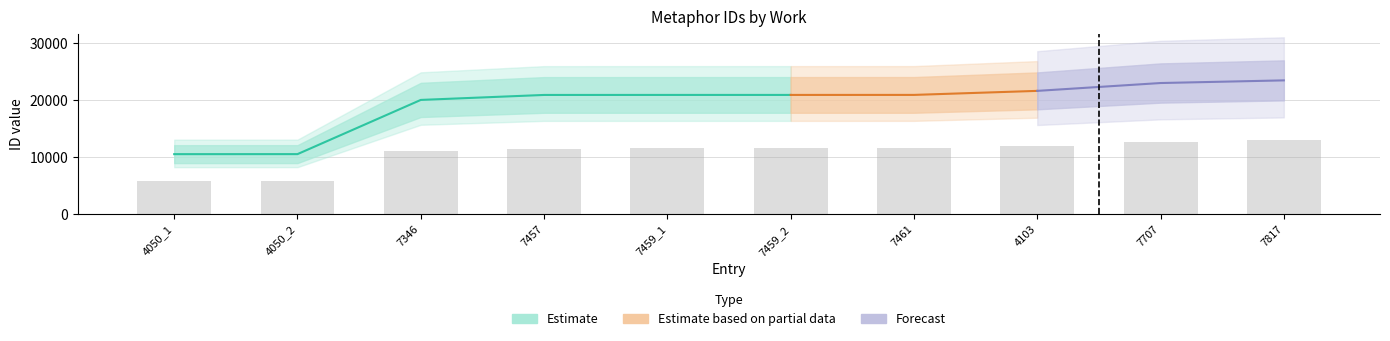

At which category does the chart reach its minimum across all series?

4050_1